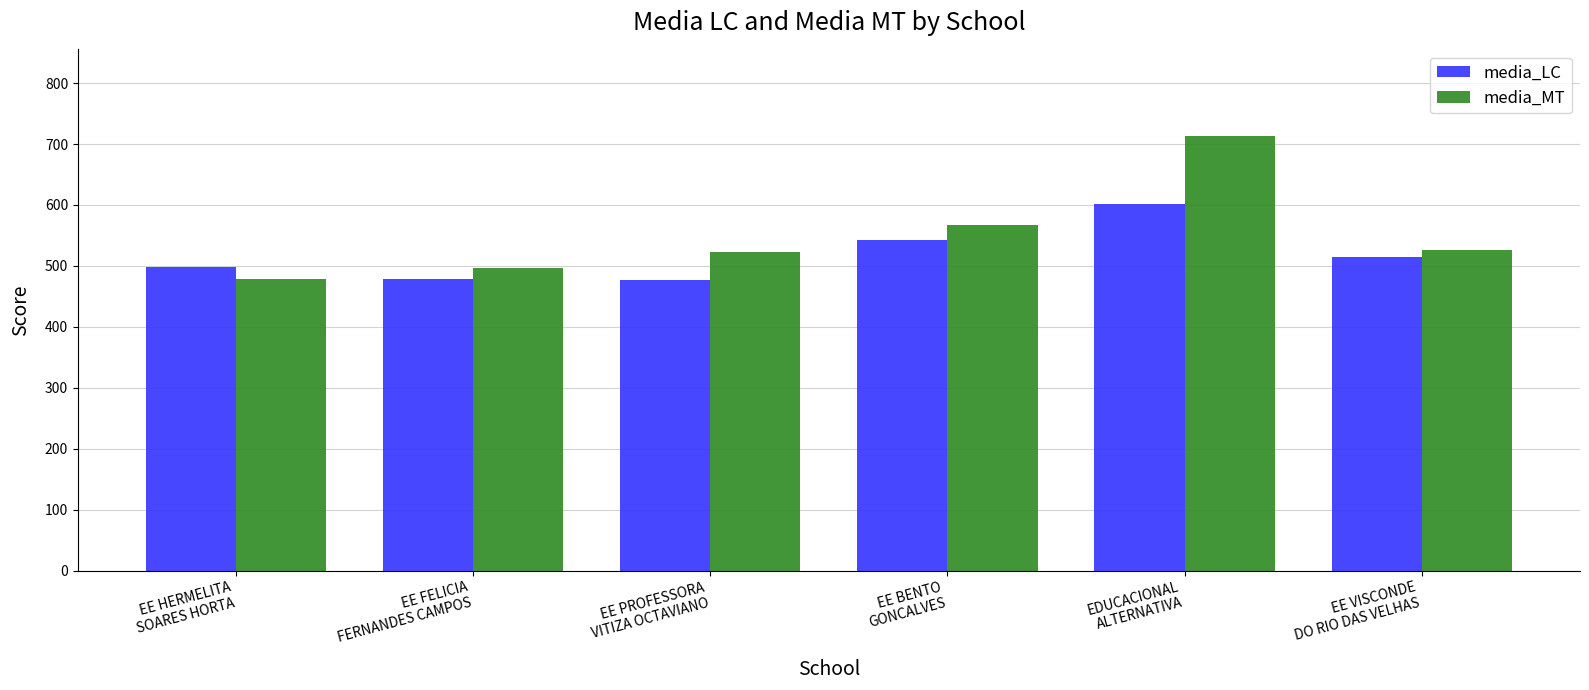

Which series has the largest range (max minus min)?

media_MT